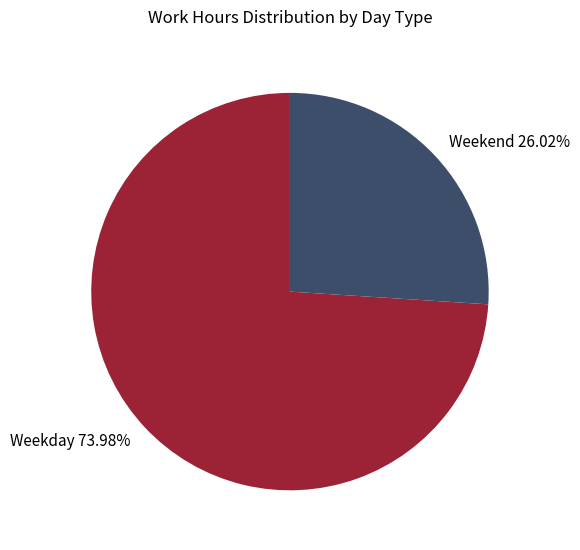

Is the sum of Weekend 26.02% and Weekday 73.98% greater than half?

Yes